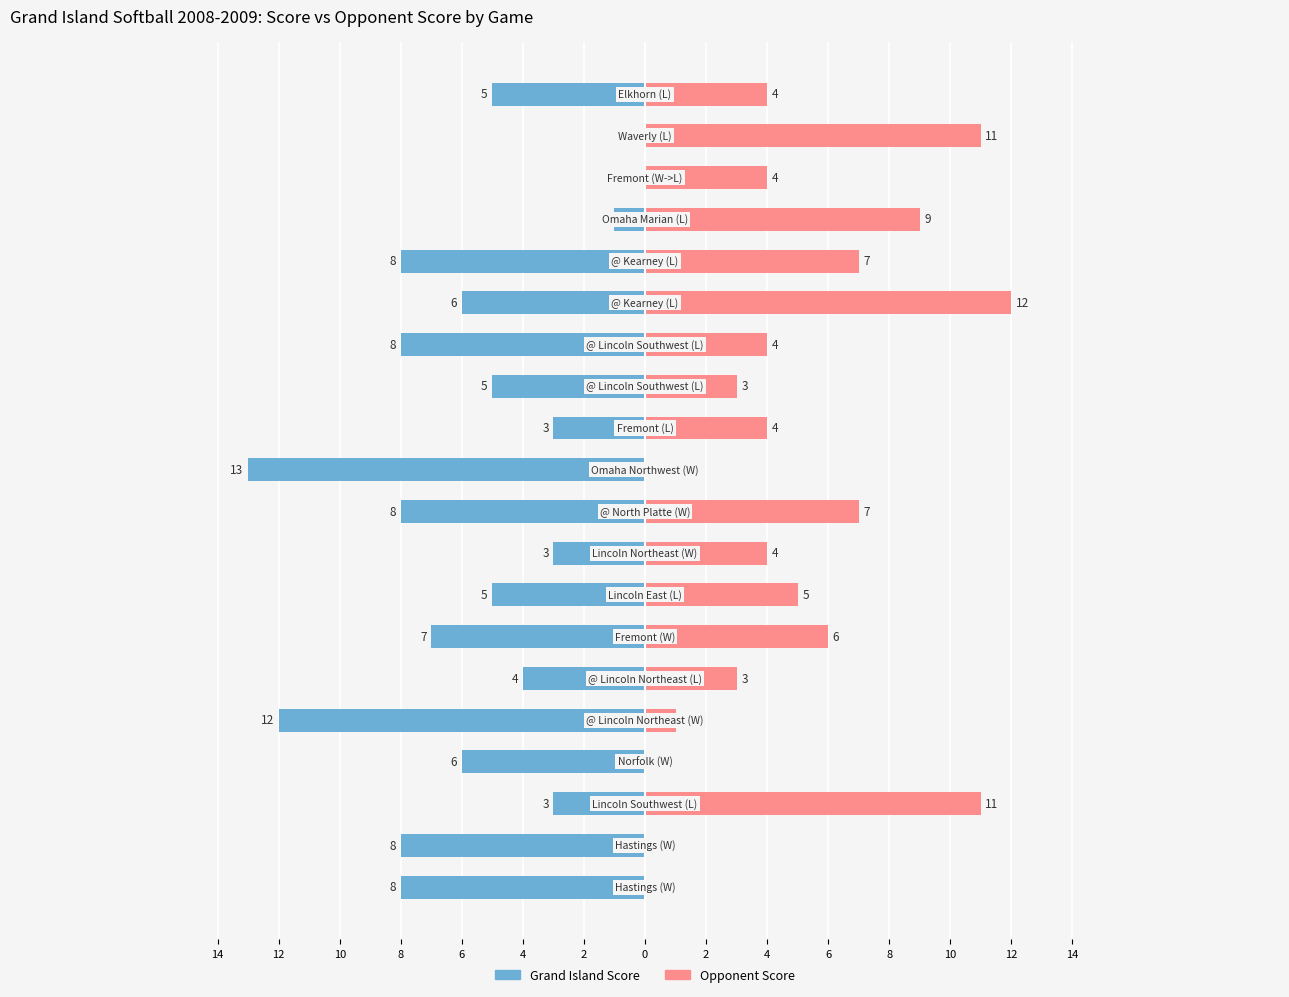

Reading left to right, what are all the values shown in this chart?

Grand Island Score: -8	-8	-3	-6	-12	-4	-7	-5	-3	-8	-13	-3	-5	-8	-6	-8	-1	0	0	-5
Opponent Score: 0	0	11	0	1	3	6	5	4	7	0	4	3	4	12	7	9	4	11	4